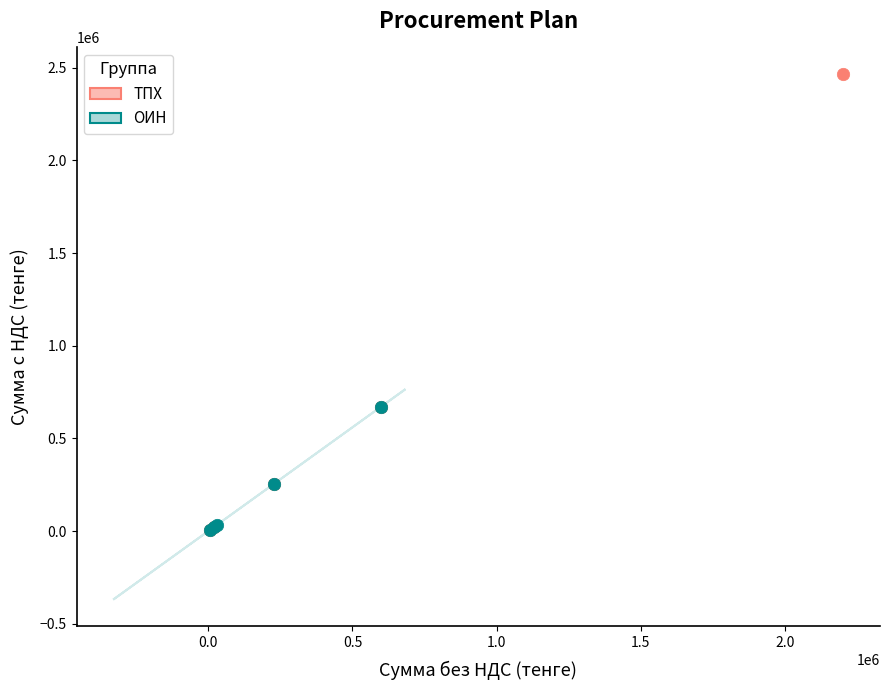

Which series contains the highest Y value?

ТПХ